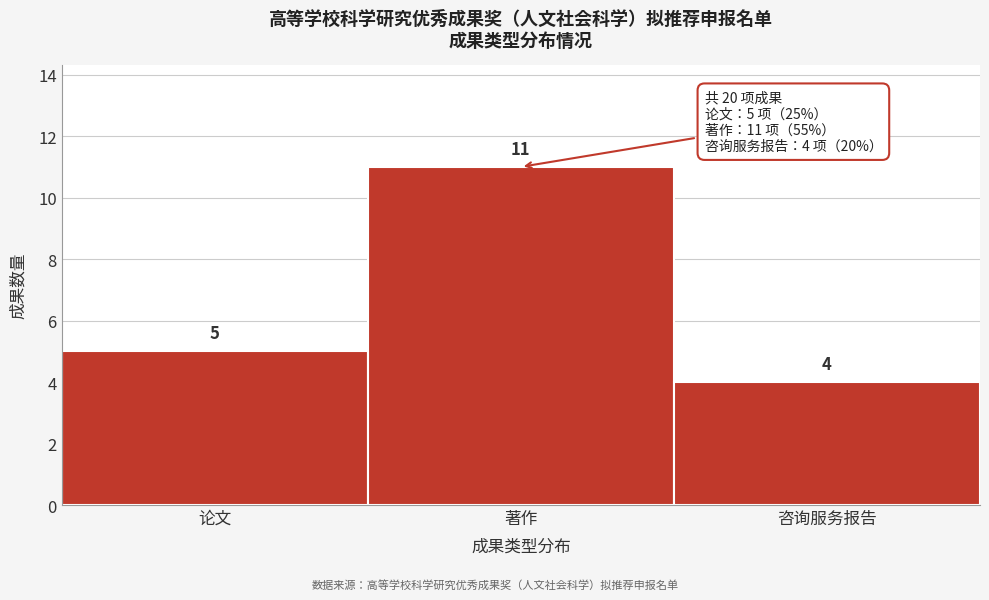

Reading right to left, list all the values displayed in this chart.

咨询服务报告=4	著作=11	论文=5